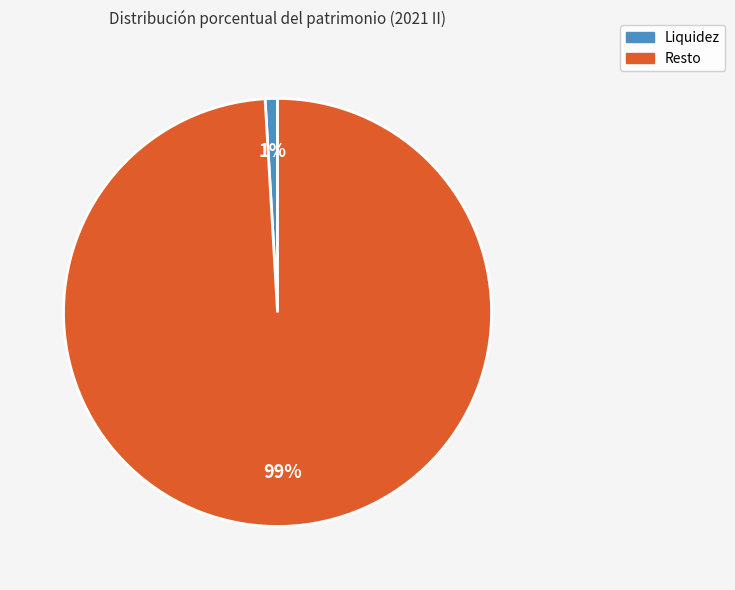

To the nearest percent, what percentage of the pie is Resto?

99%